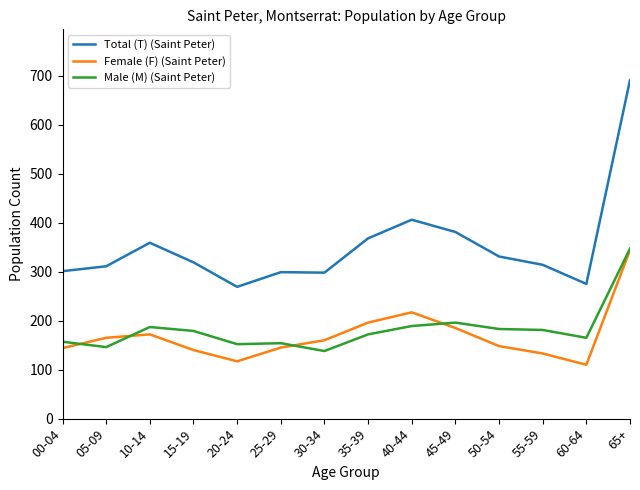

How many lines are shown in the chart?

3